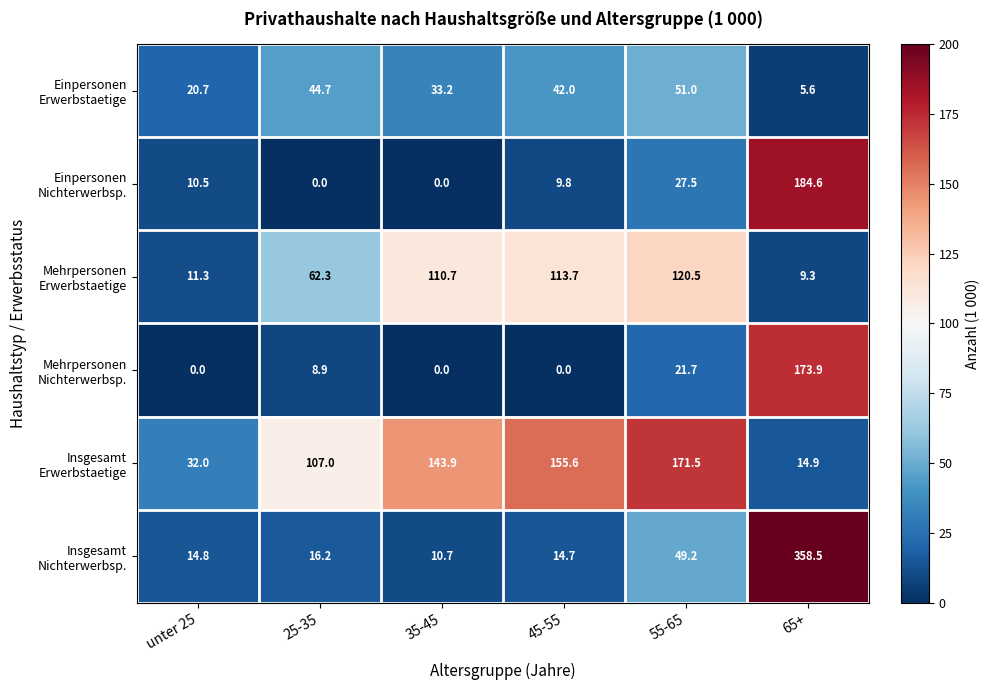

At which category is the sum across all series the highest?

65+